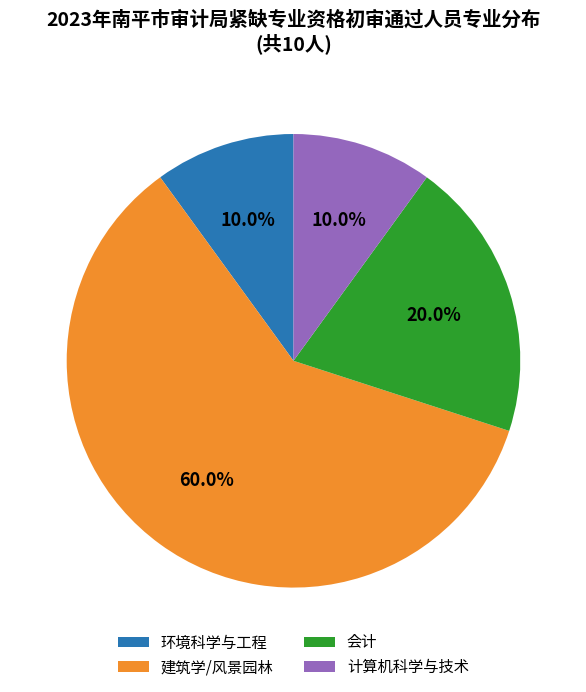

To the nearest percent, what is the combined percentage of 环境科学与工程 and 会计?

30%